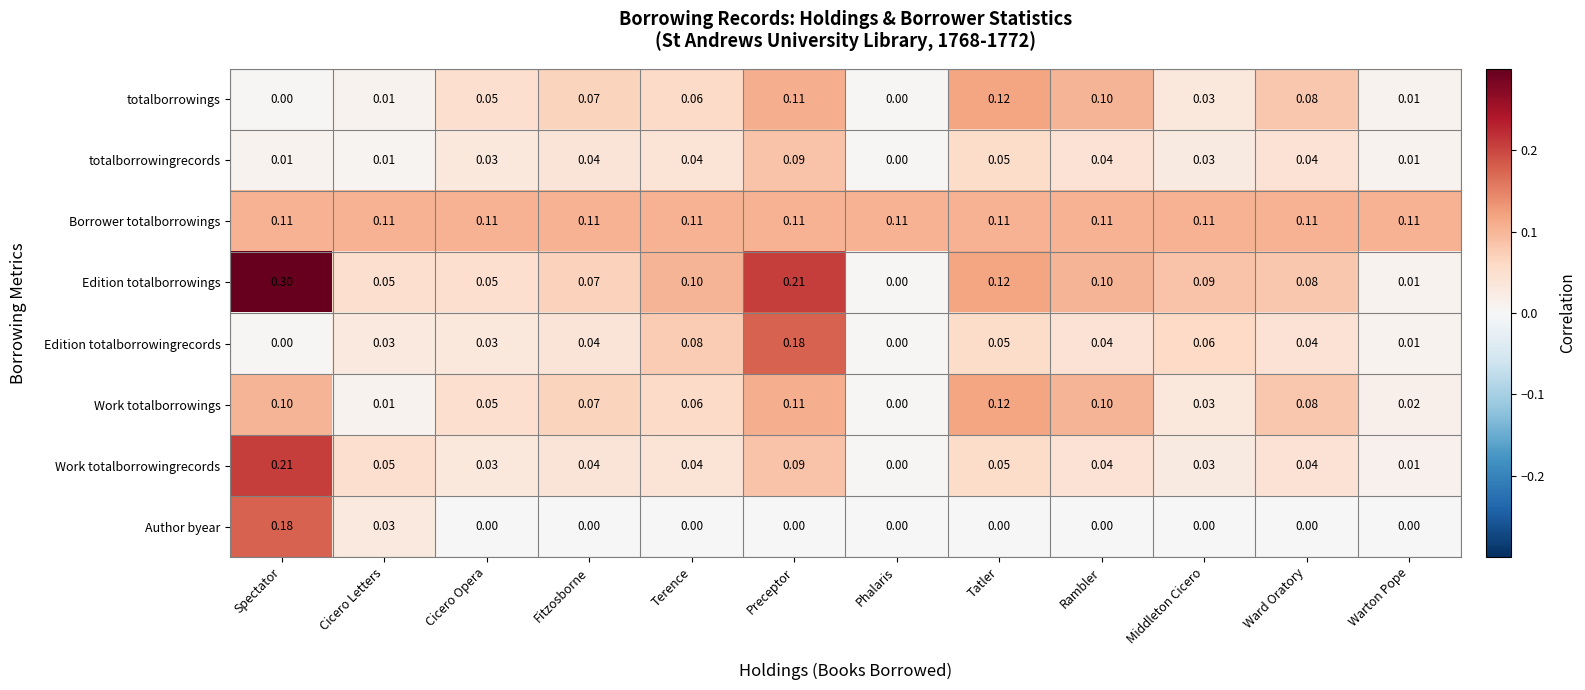

Which series has the largest range (max minus min)?

Edition totalborrowings